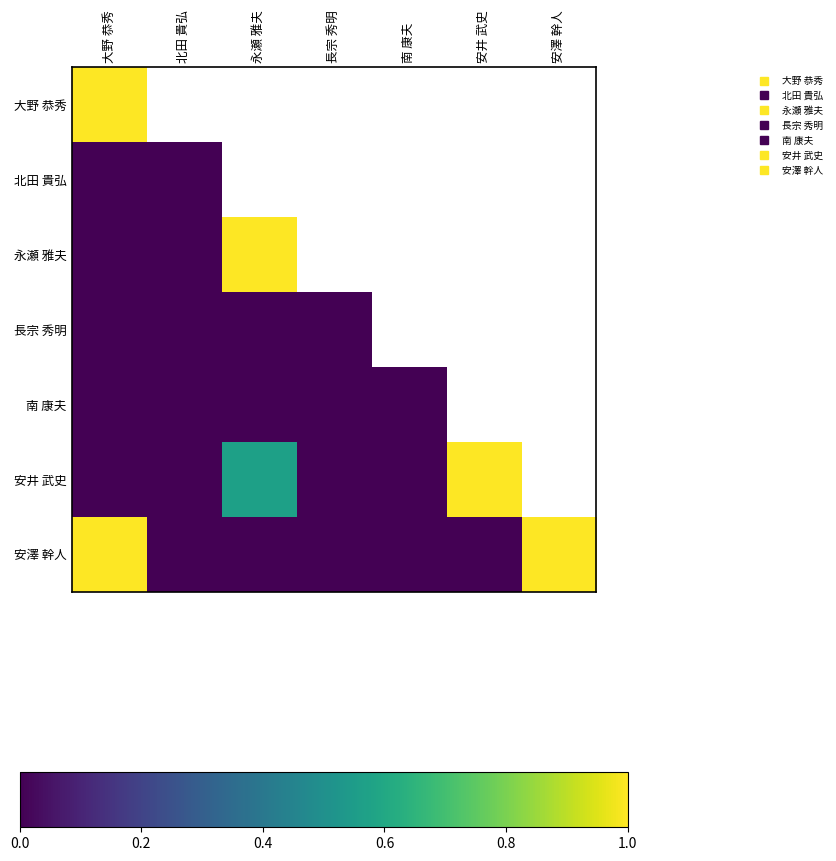

What is the highest value of the 永瀬 雅夫 series?

1.0